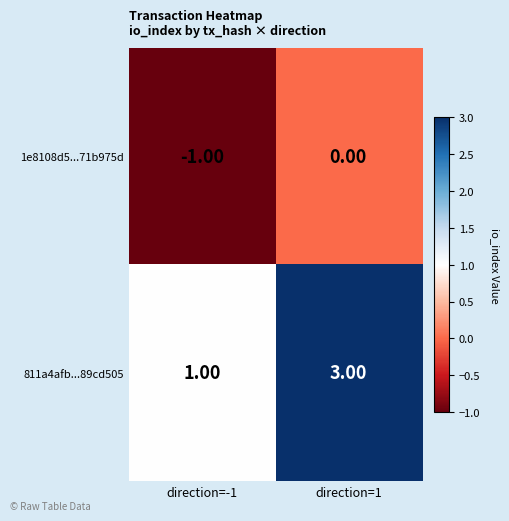

What is the sum of the 811a4afb...89cd505 values at direction=-1 and direction=1?

4